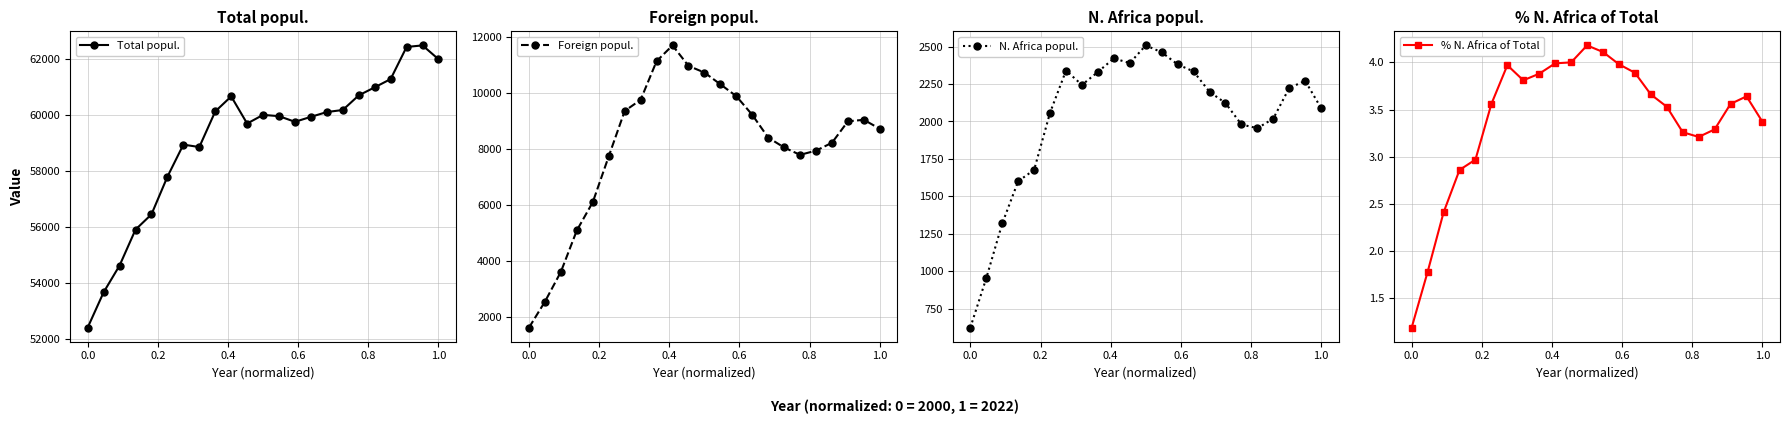

True or false: Total popul. and % N. Africa of Total cross at least once.

False